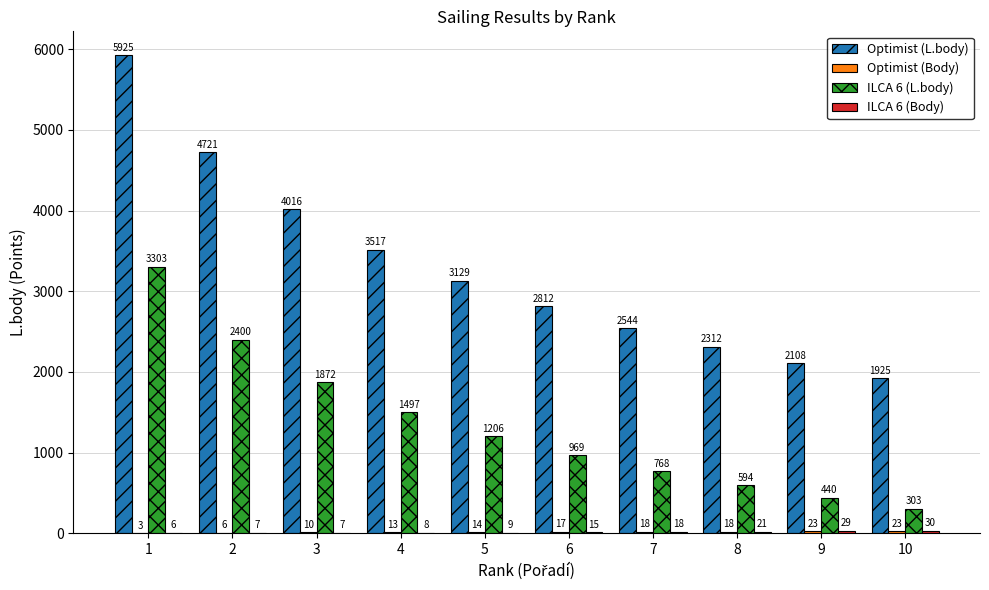

What is the sum of all Optimist (L.body) values?

33009